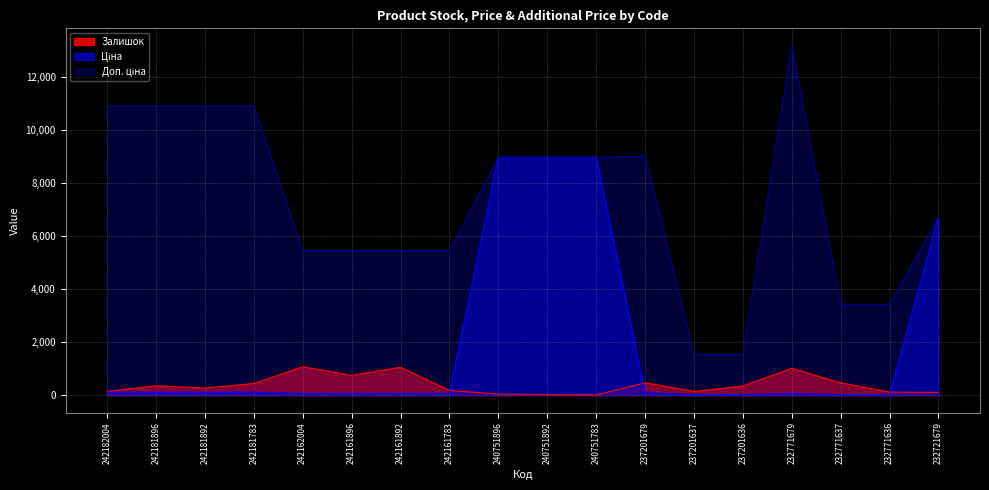

Which series has the widest spread of values?

Доп. ціна